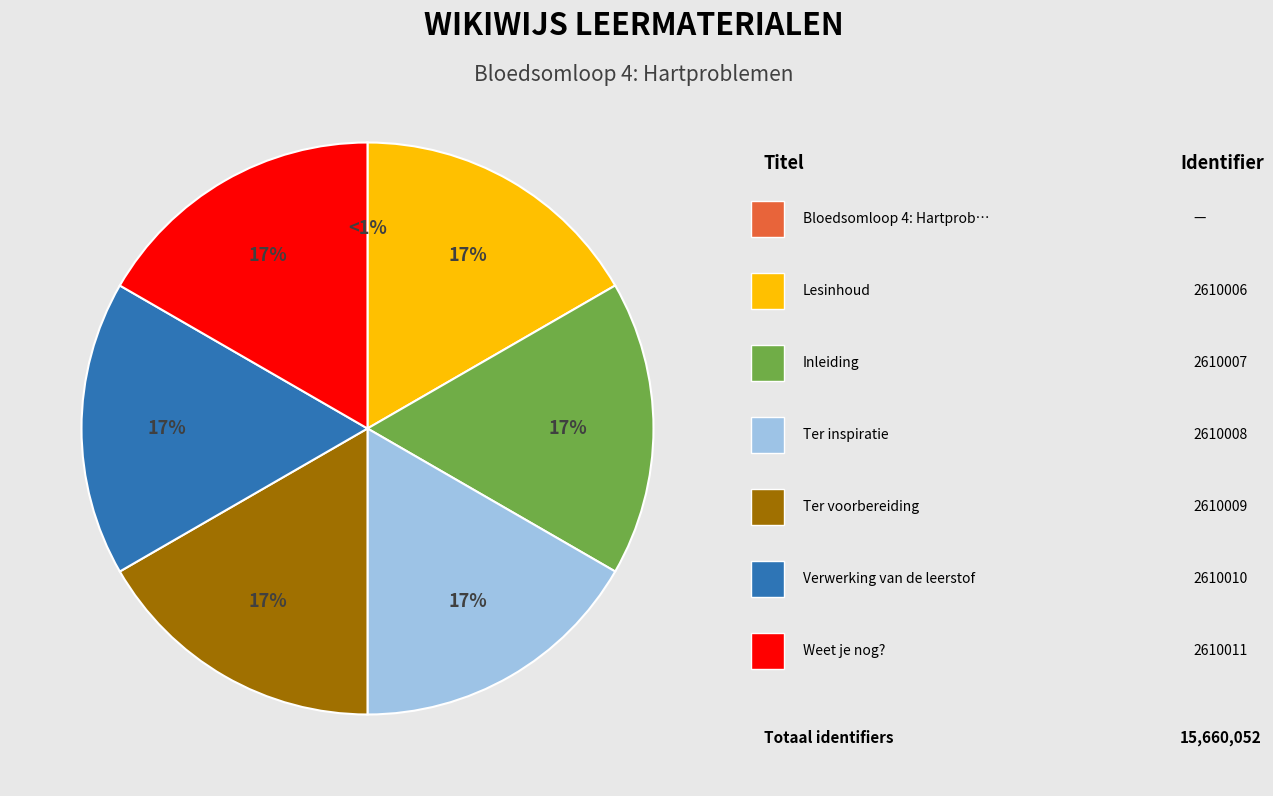

What percentage do Bloedsomloop 4: Hartproblemen and Ter voorbereiding together represent?

16.7%